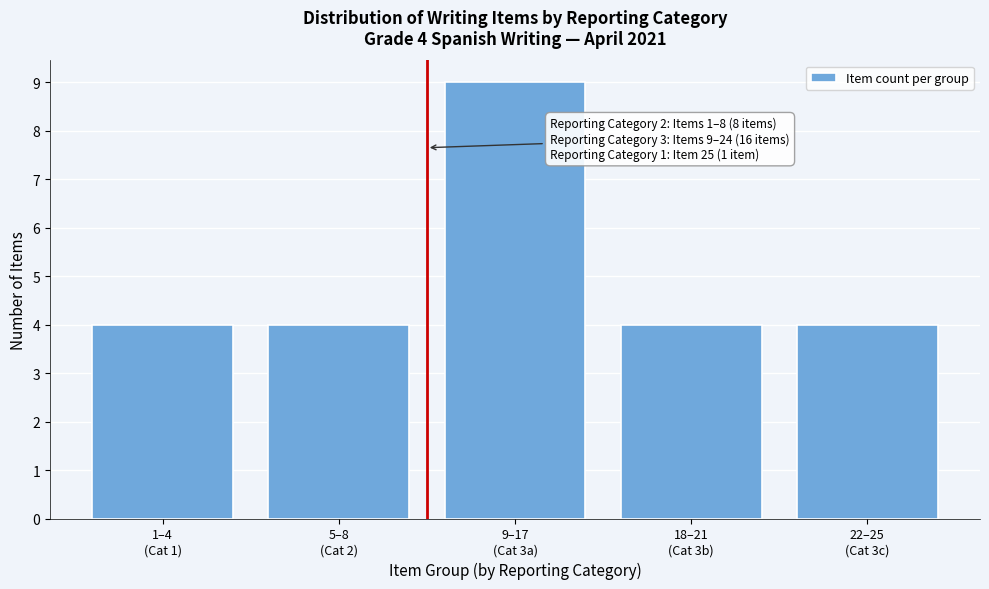

Reading right to left, what are all the values shown in this chart?

4	4	9	4	4